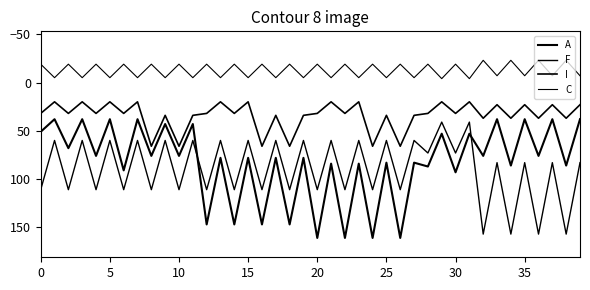

Is this an area chart (filled region under the line)?

No